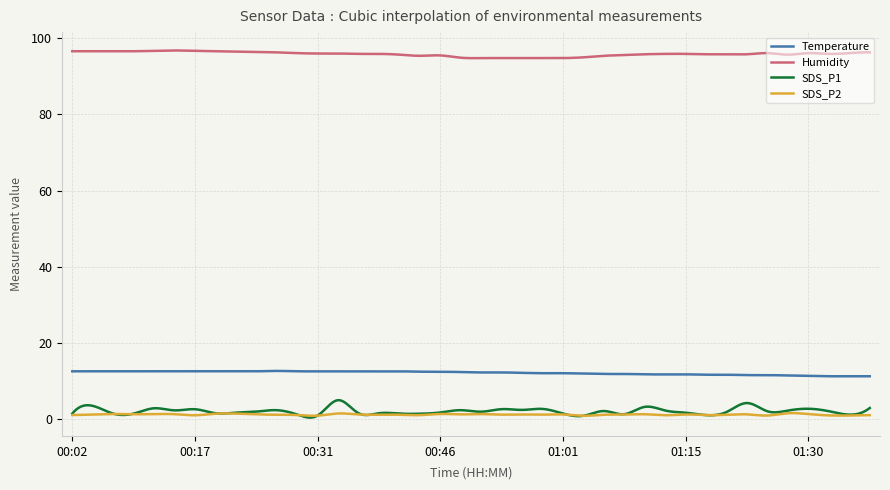

Which series has the largest total across all categories?

Humidity